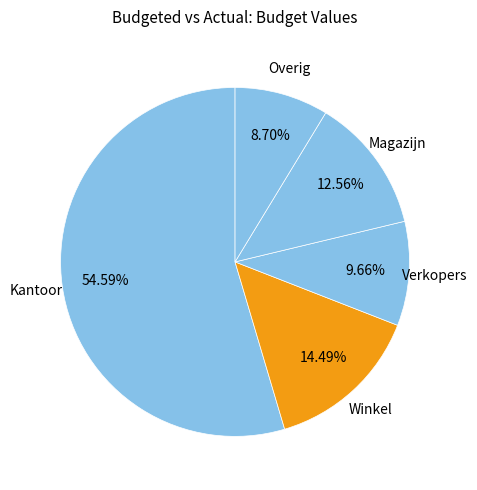

What percentage is the Winkel slice, to the nearest percent?

14%